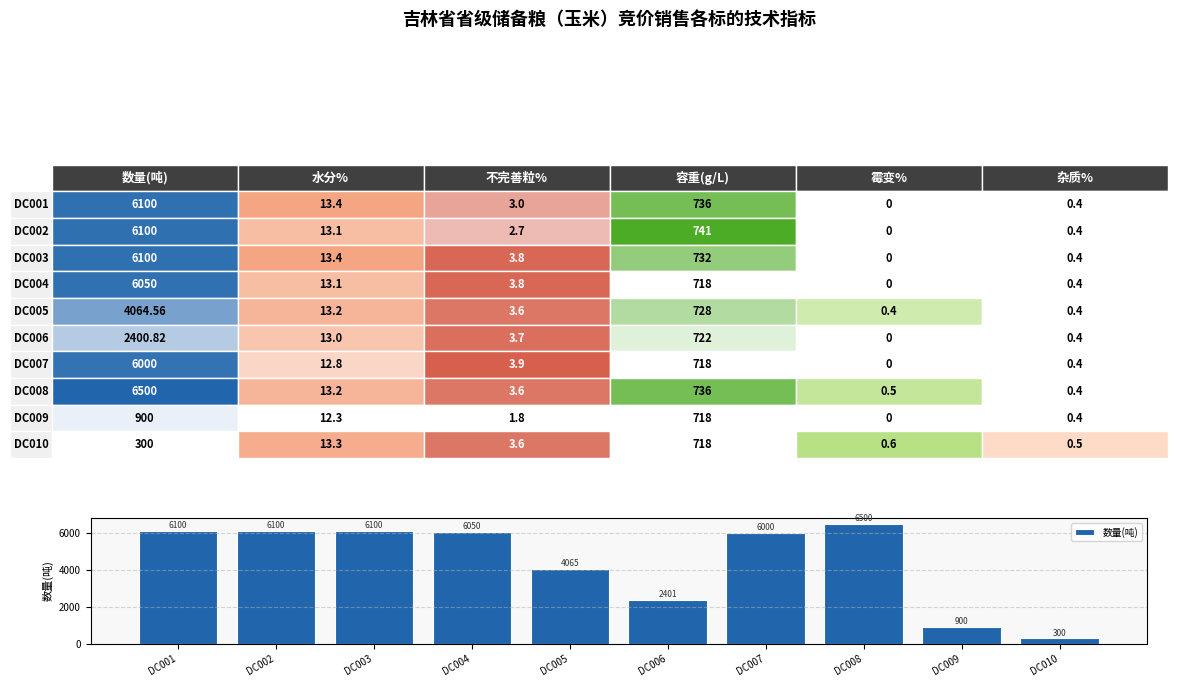

What is the change in value from DC004 to DC007?

-50.0